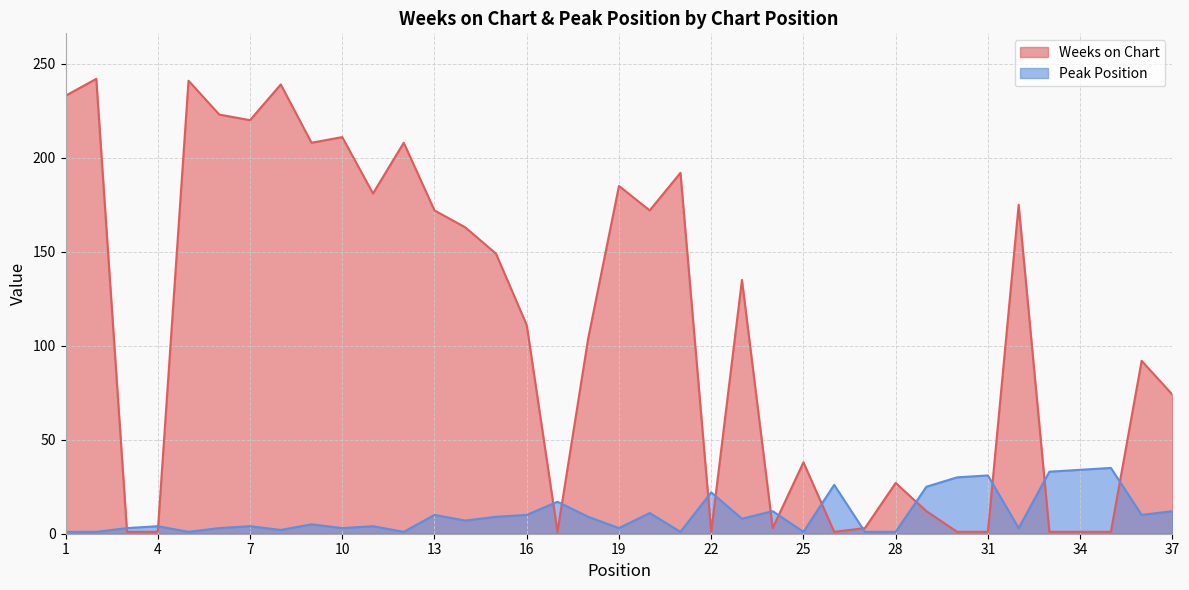

How many times do Peak Position and Weeks on Chart cross each other?

14